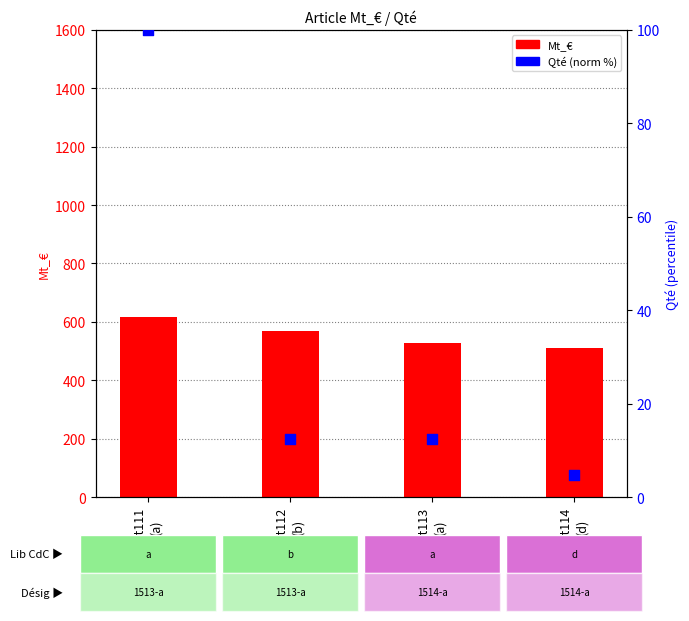

What are all the series names shown in the legend?

Mt_€, Qté (norm %)